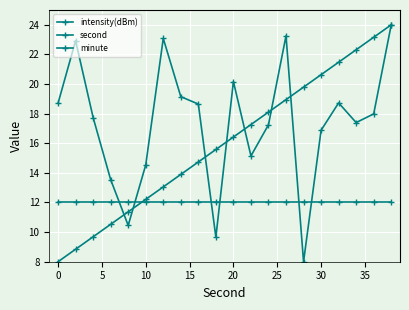

What is the average value of the intensity(dBm) series?

17.4